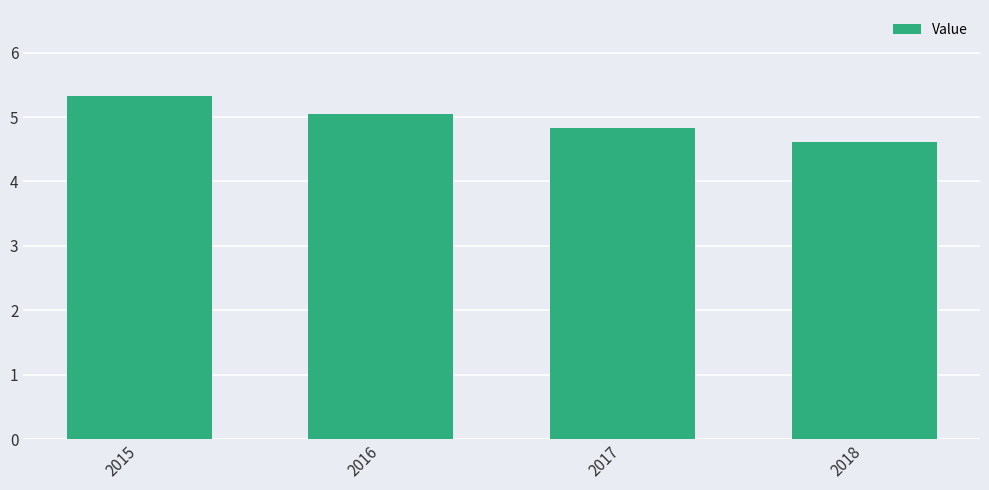

What is the change in value from 2015 to 2017?

-0.5